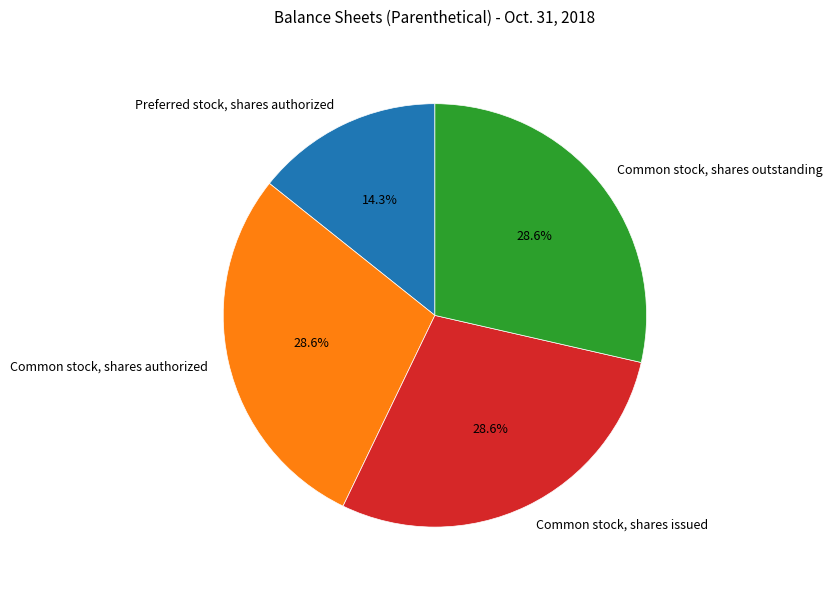

Which slice is the smallest?

Preferred stock, shares authorized